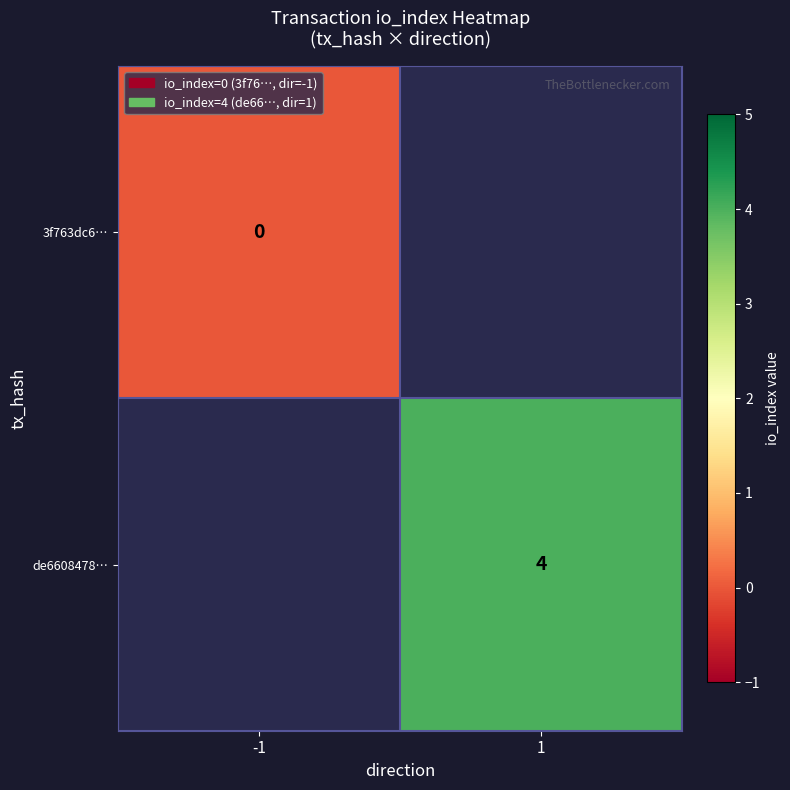

How many categories are shown in the chart?

2